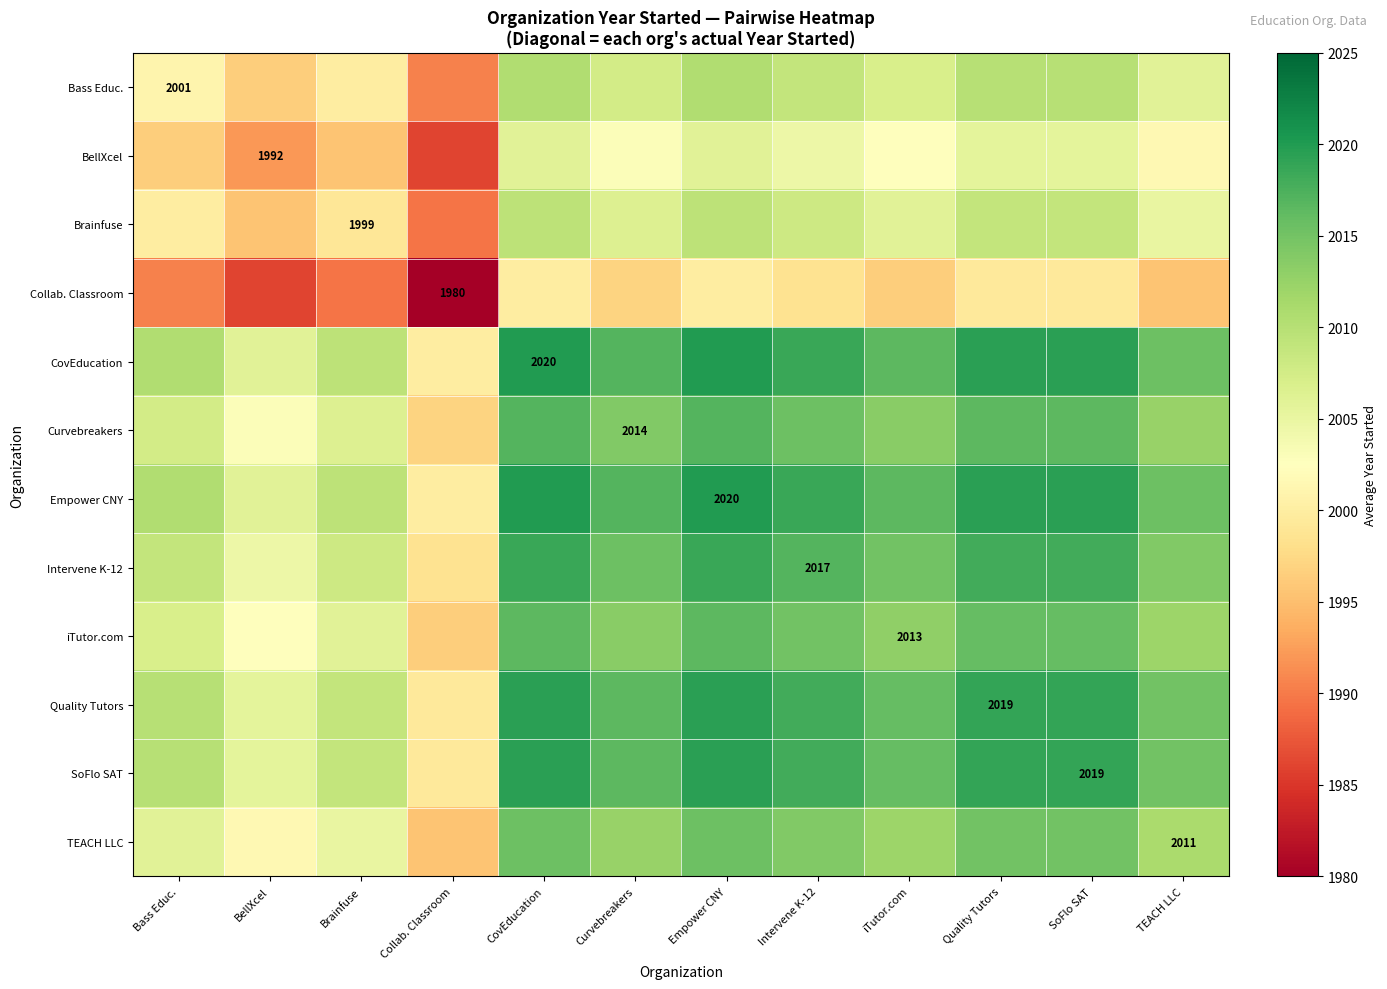

The Curvebreakers series shows 2014.0 at Curvebreakers. True or false?

True